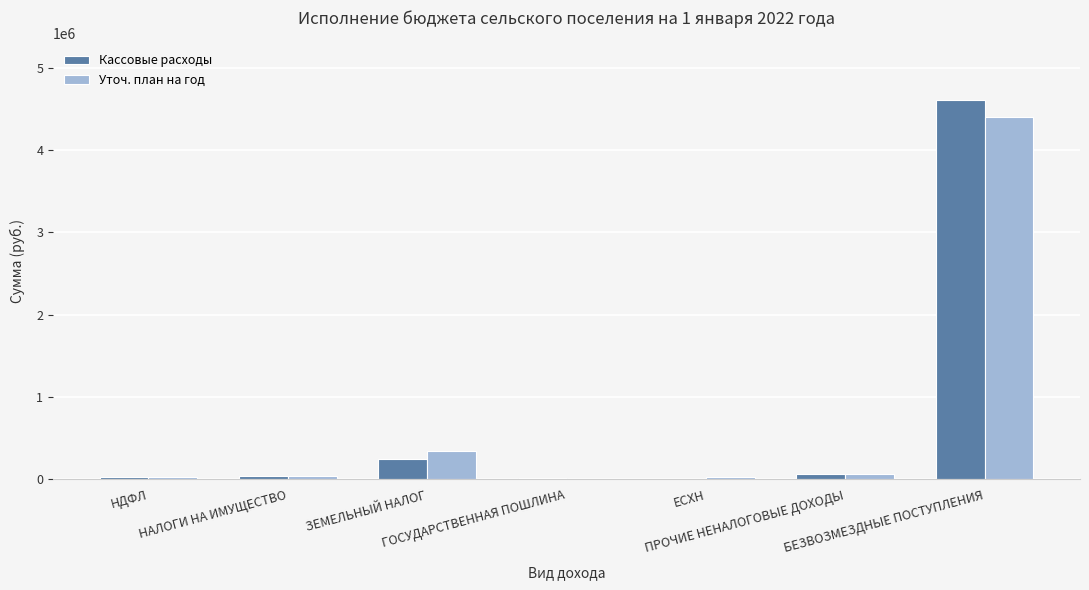

Which category has the highest value in the Кассовые расходы series?

БЕЗВОЗМЕЗДНЫЕ ПОСТУПЛЕНИЯ